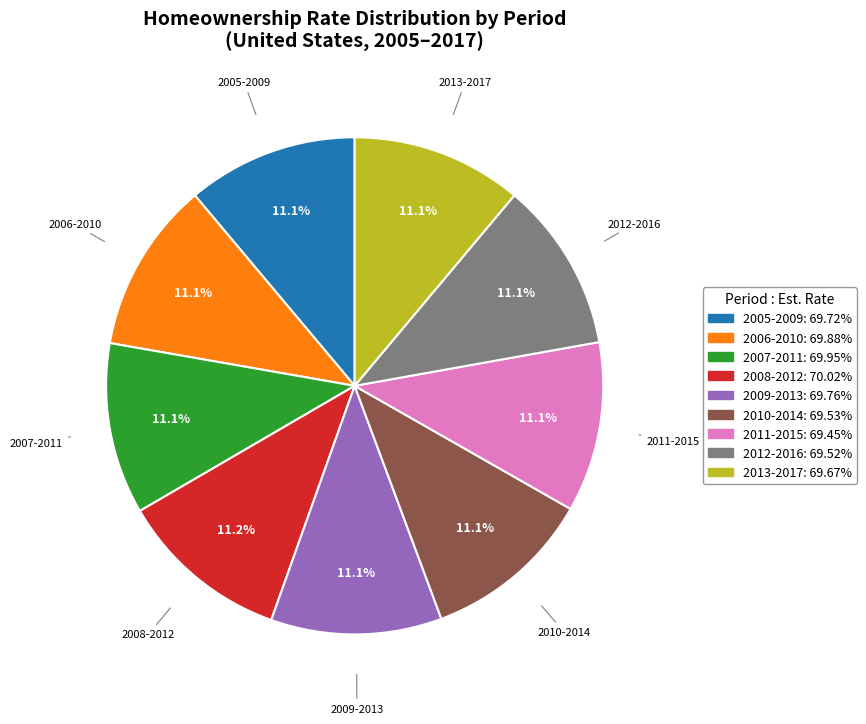

Combined, what portion of the pie is 2010-2014 and 2005-2009?

22.2%